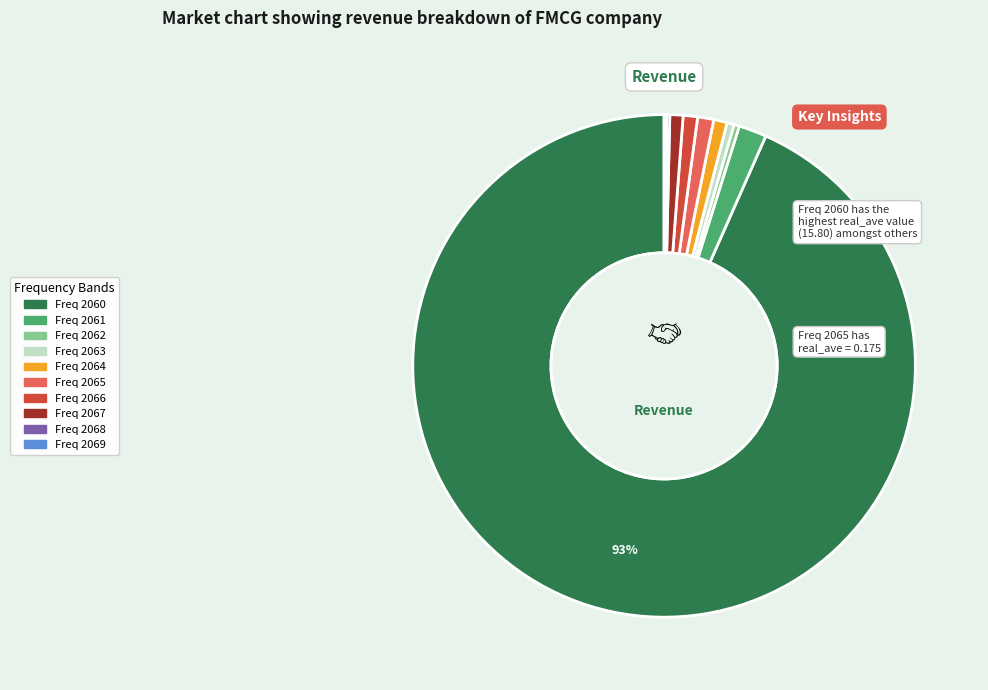

Is there a majority slice in this chart?

Yes